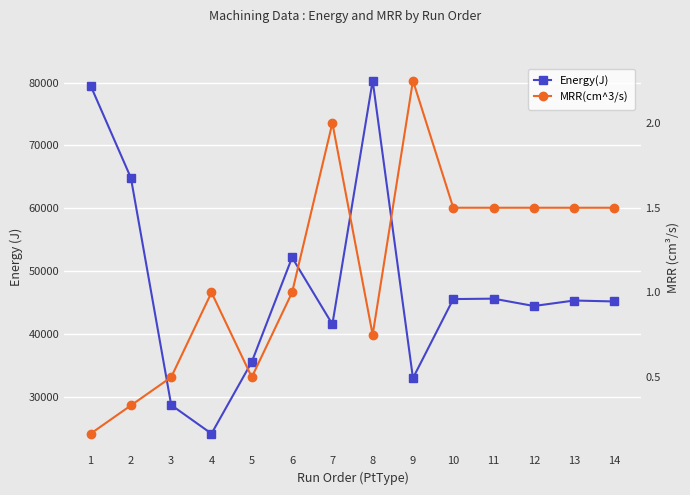

Reading left to right, transcribe all the data shown in this chart.

Energy(J): 79505.4	64840.6	28731.4	24181.8	35592.7	52192.8	41572.9	80302.7	33009.0	45580.2	45645.0	44475.8	45349.1	45198.7
MRR(cm^3/s): 0.2	0.3	0.5	1.0	0.5	1.0	2.0	0.8	2.2	1.5	1.5	1.5	1.5	1.5